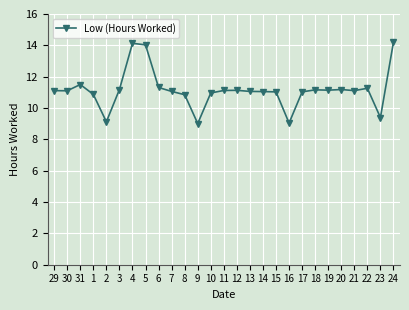

What is the smallest value displayed?

9.0